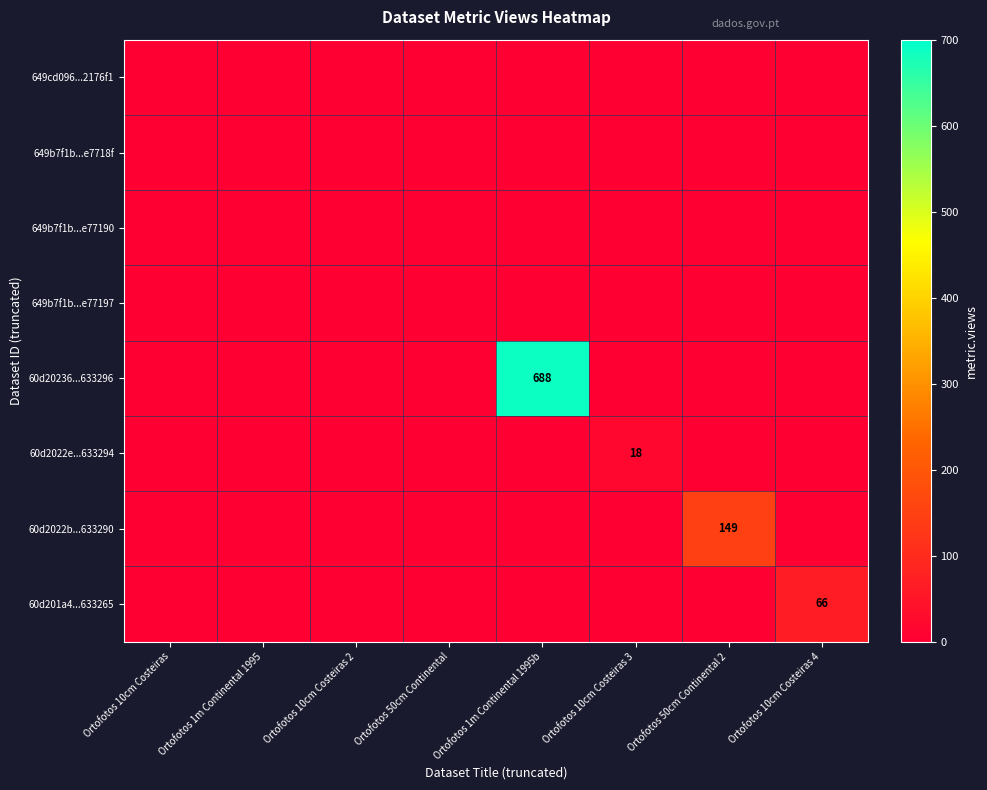

True or false: 649b7f1b...e77197 has a value of 0 at Ortofotos 10cm Costeiras.

True